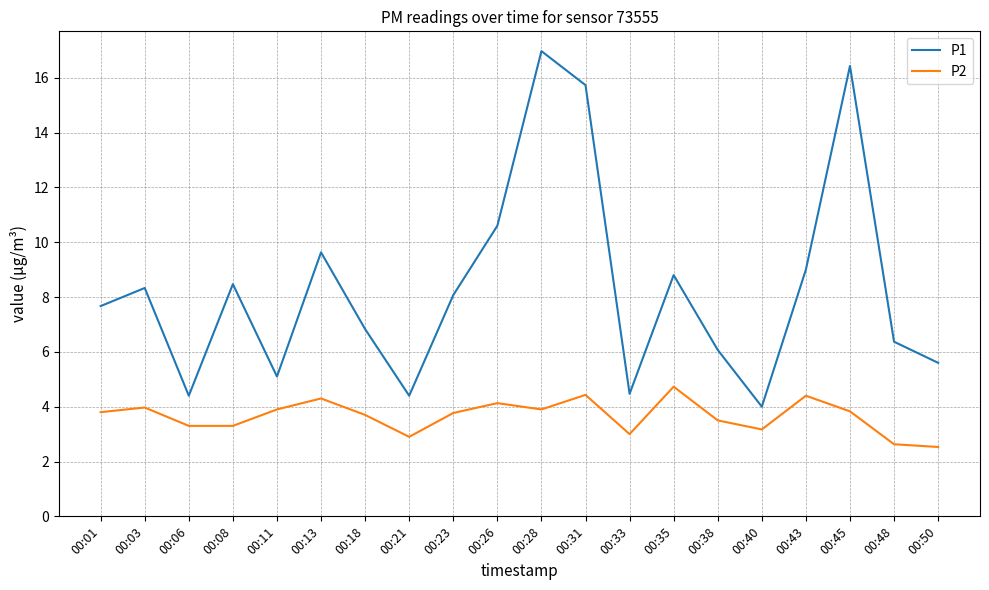

What is the difference between the second highest and second lowest values in the P2 series?

1.8